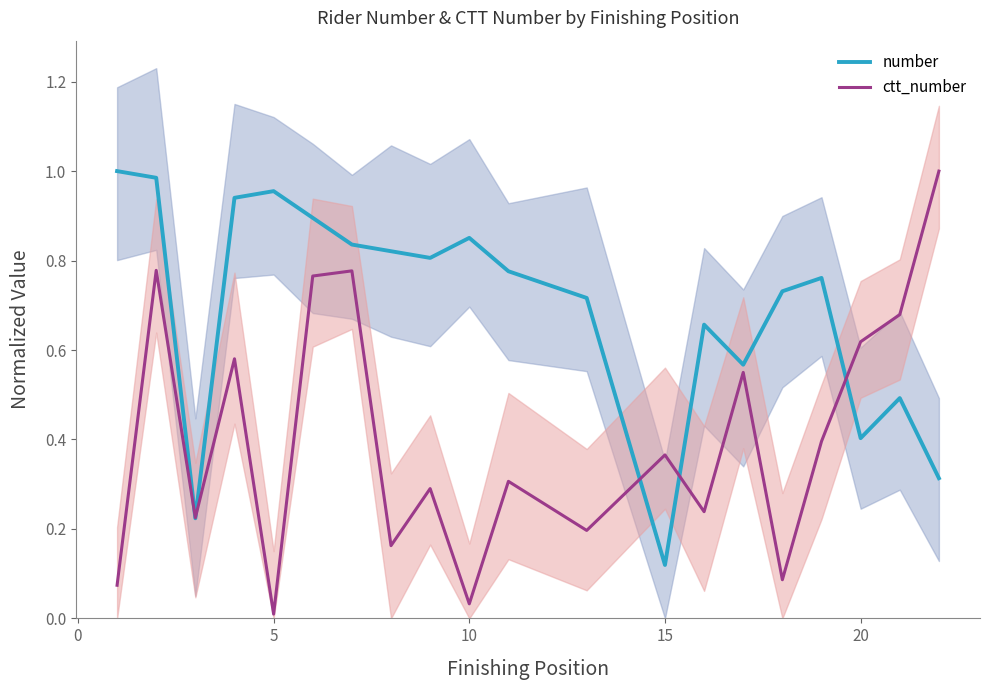

Which category has the lowest value in the number series?

15